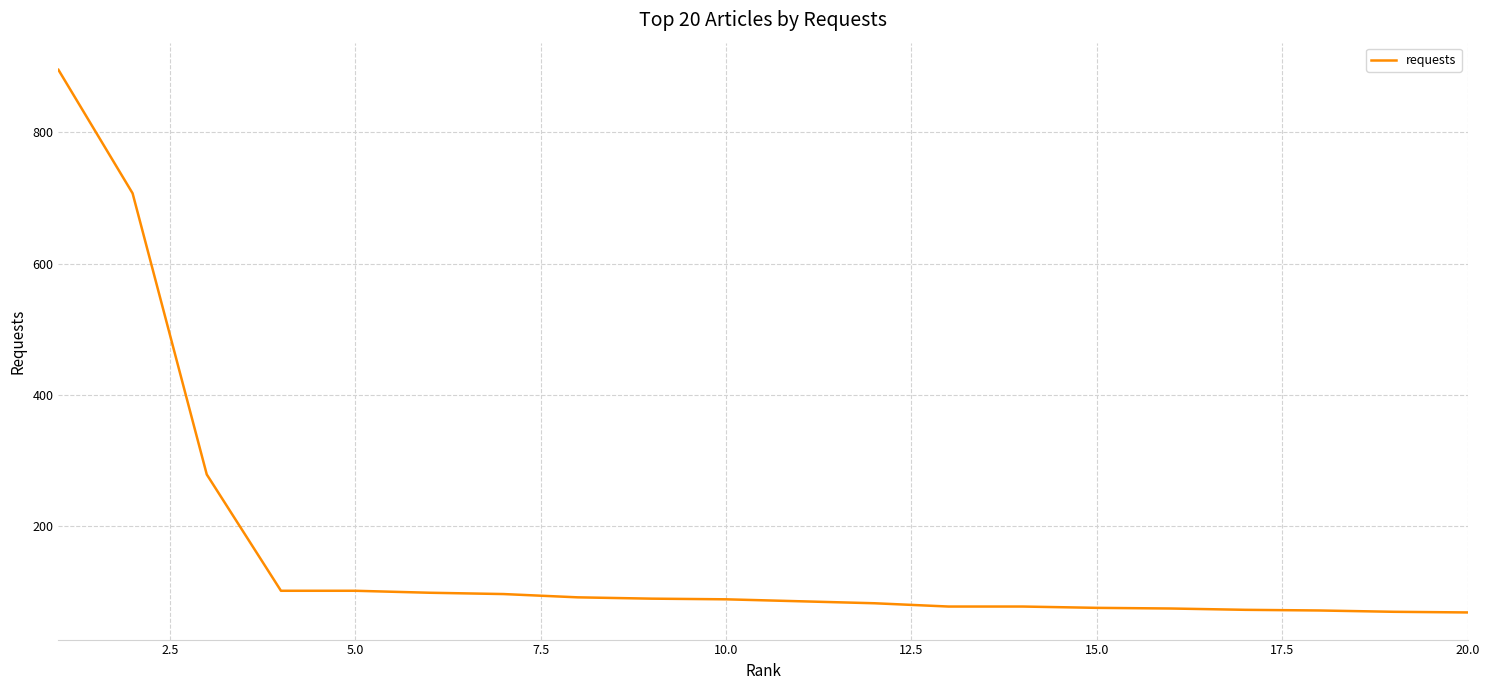

What is the difference between the maximum and minimum values?

826